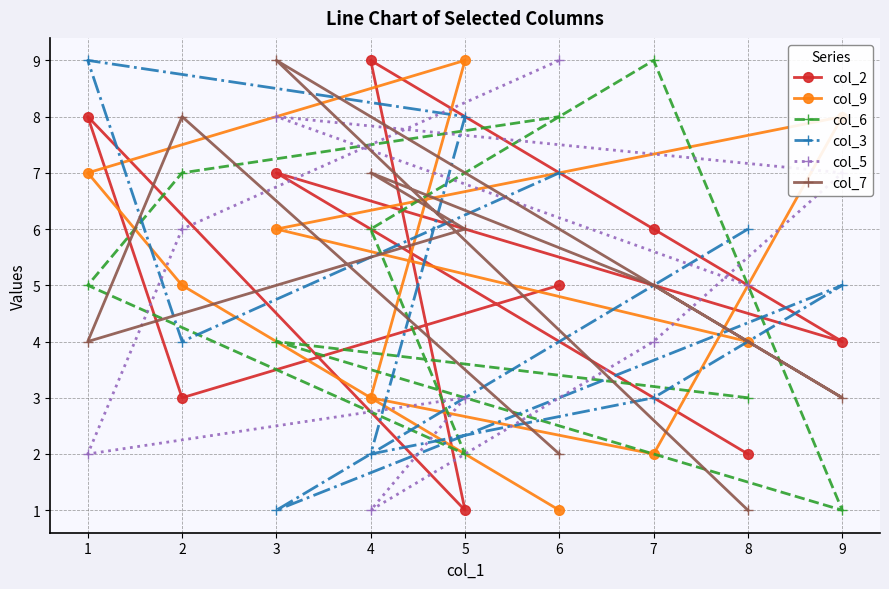

What is the difference between the maximum and minimum values in the col_7 series?

8